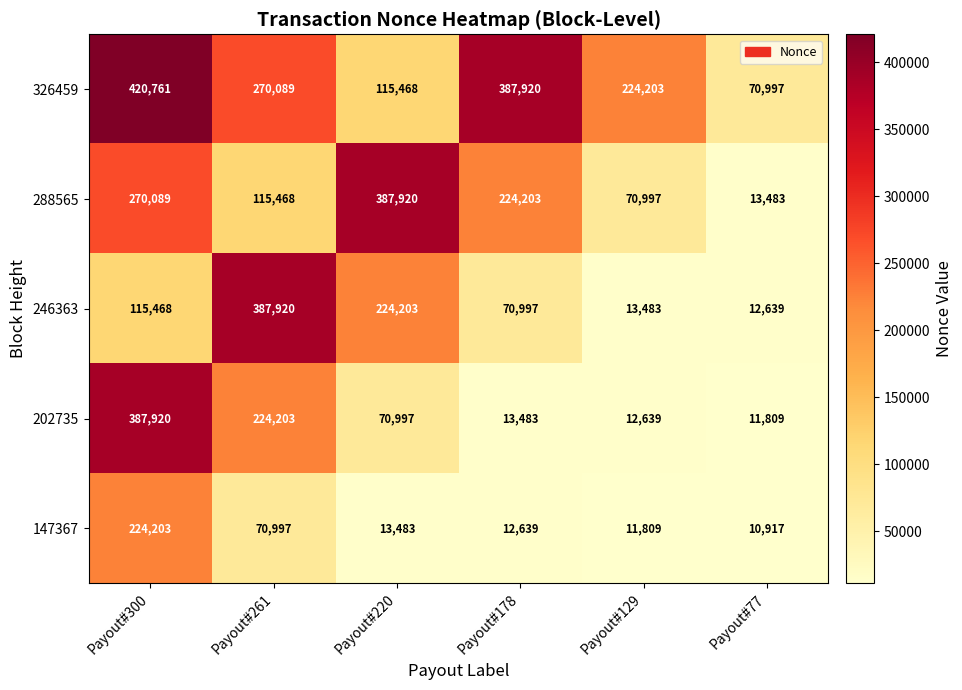

Where is 246363 nearest to the value 200279?

Payout#220